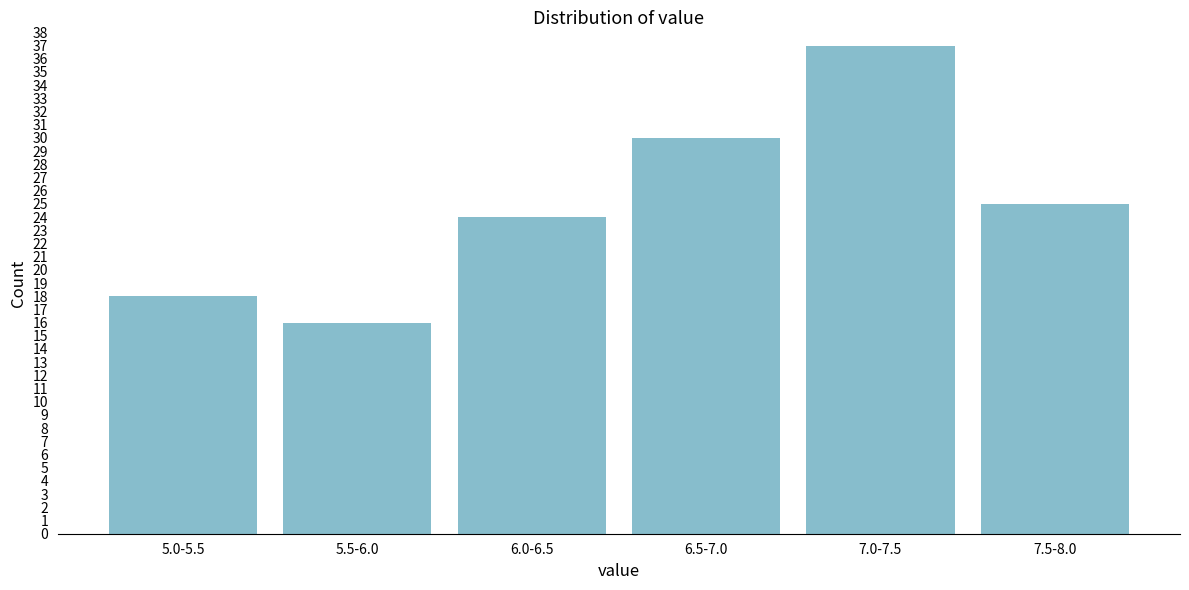

Reading left to right, list all the values displayed in this chart.

18	16	24	30	37	25